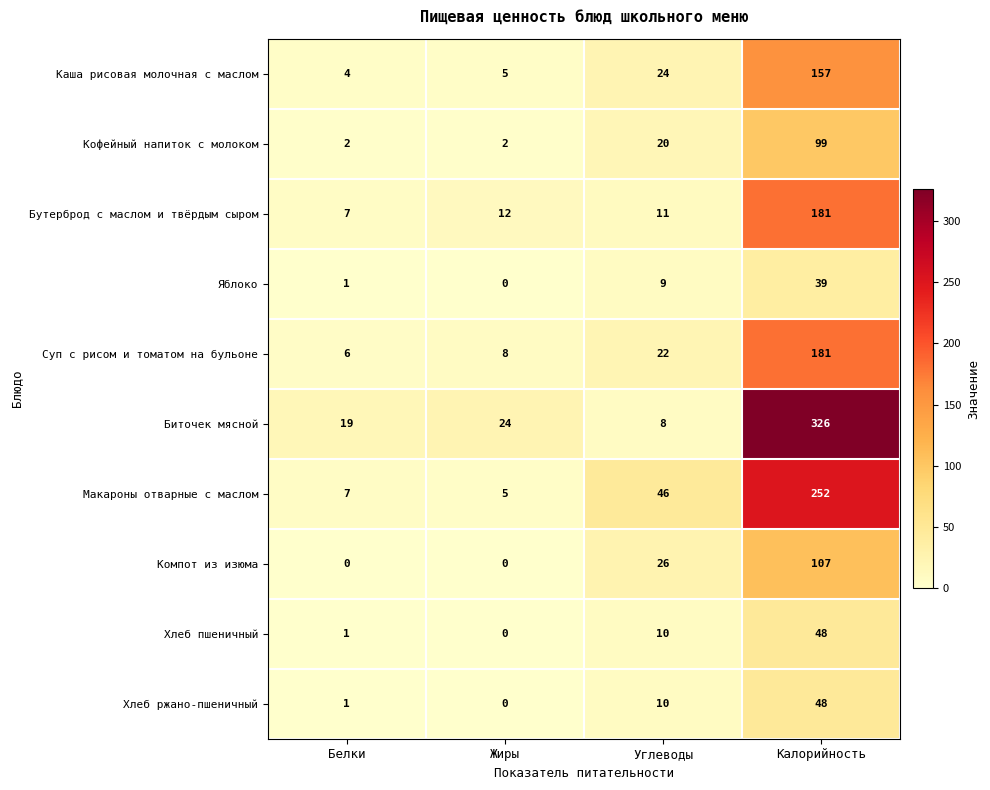

True or false: Макароны отварные с маслом has a value of 46 at Углеводы.

True